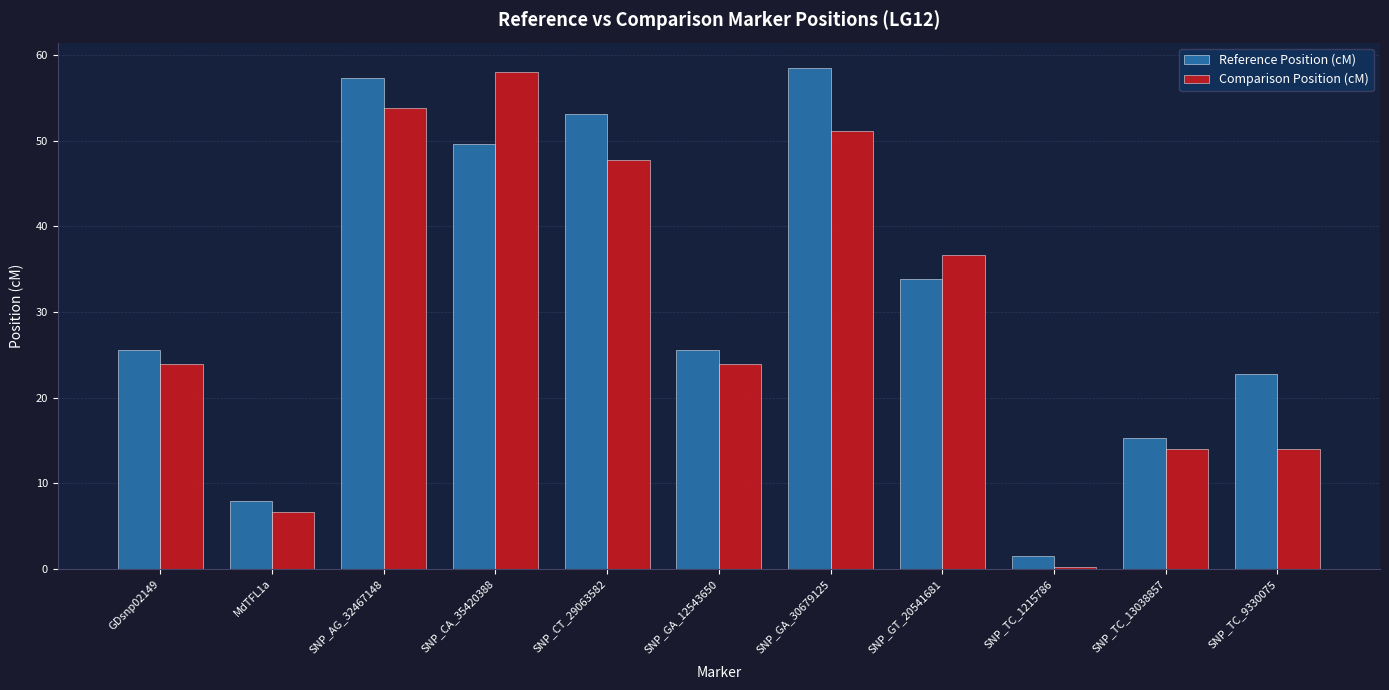

What is the sum of all Reference Position (cM) values?

351.0